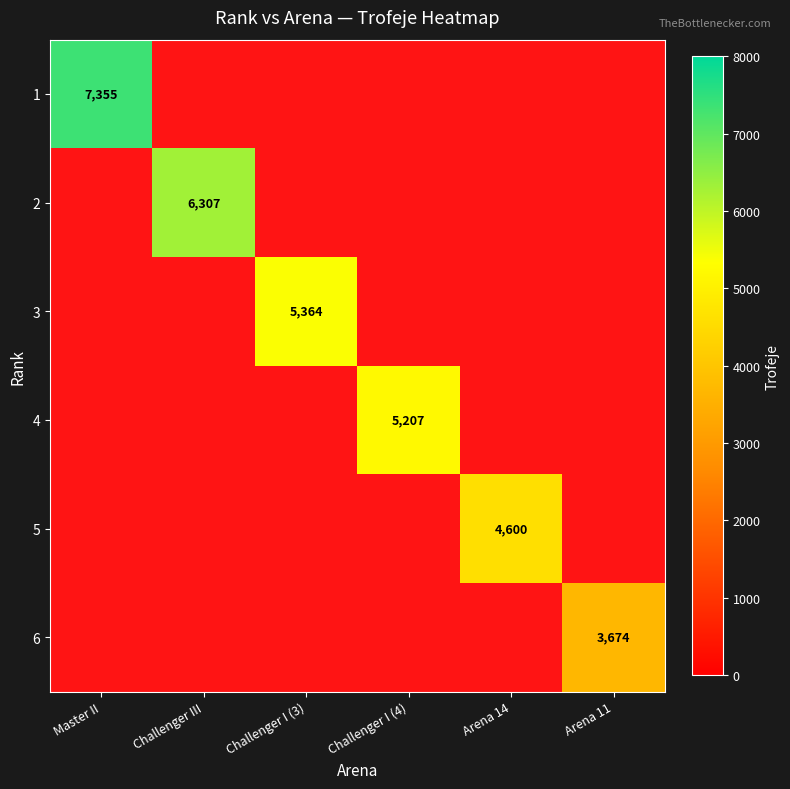

Rank the series at Master II from lowest to highest value.

1, 2, 3, 4, 5, 6